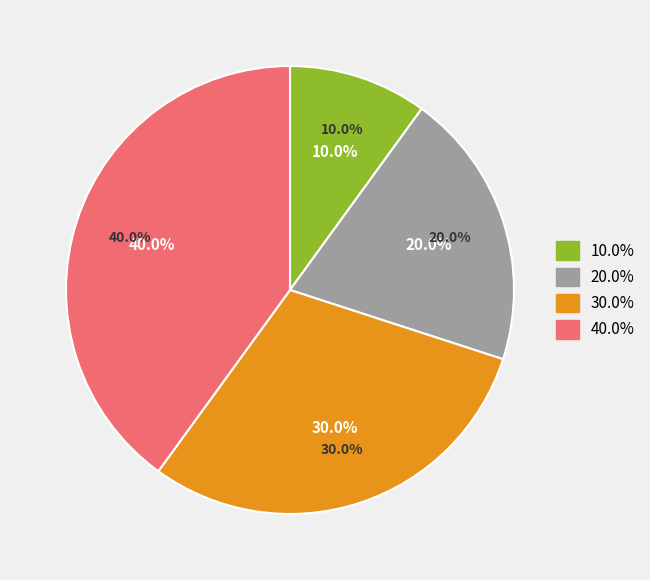

To the nearest percent, what percentage of the pie is Спеціаліст вищої категорії?

40%